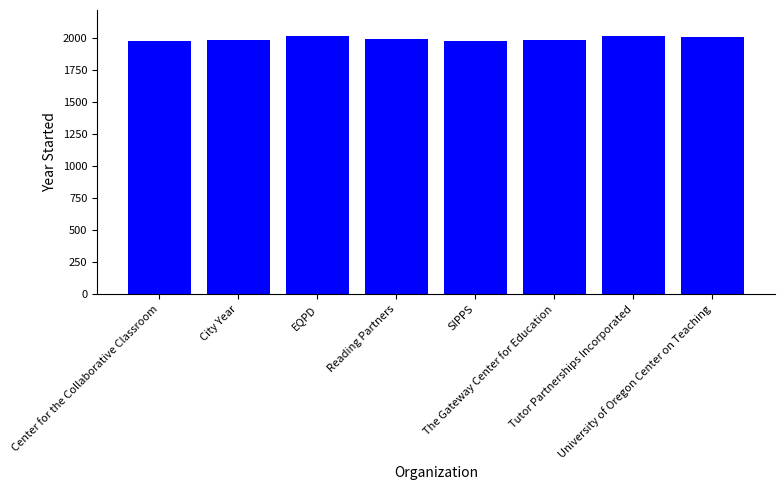

Does the chart contain stacked bars?

No